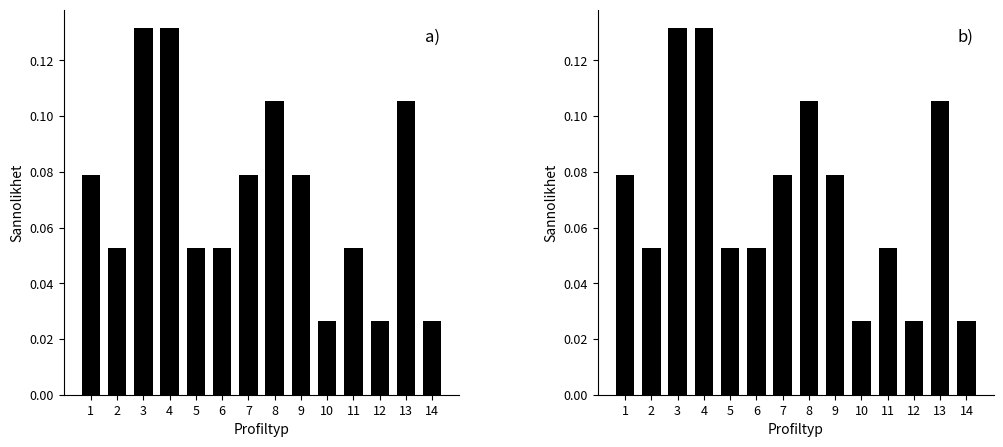

What is the total value across all series at 2?

0.1